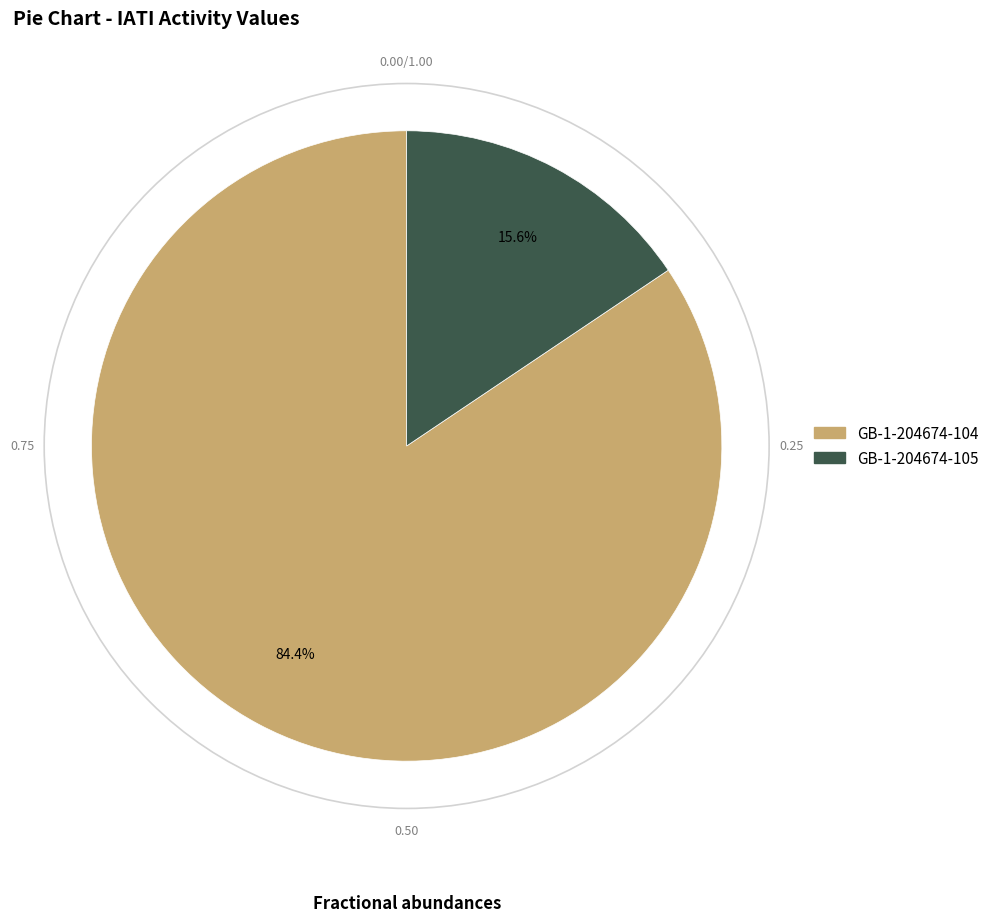

Is there any slice that represents more than half of the pie?

Yes